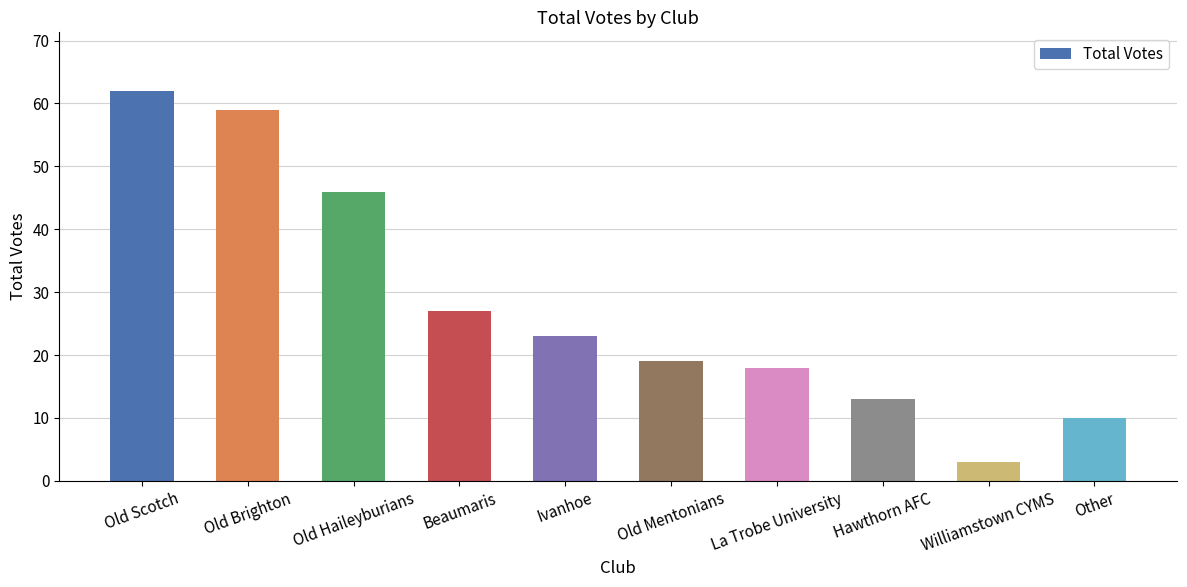

At which category does the chart reach its minimum across all series?

Williamstown CYMS